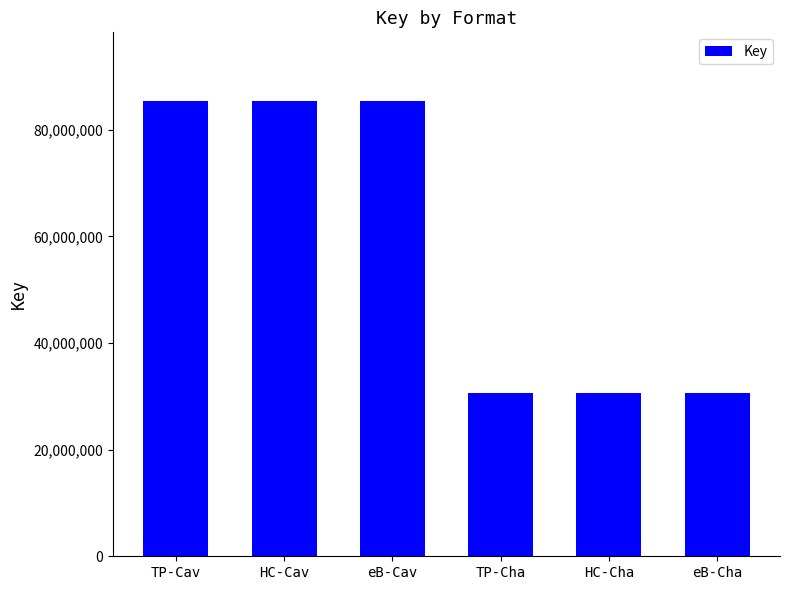

Does the chart contain any negative values?

No